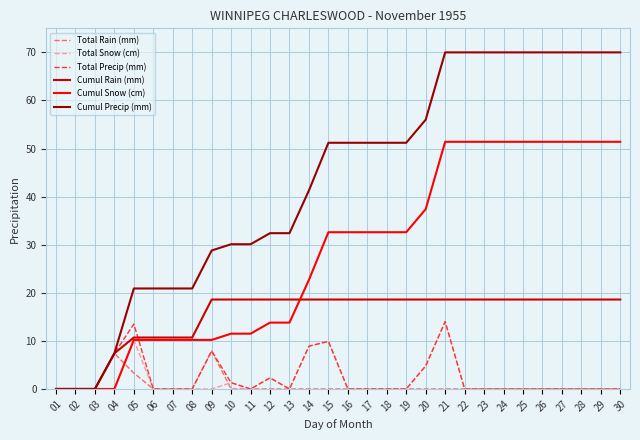

What is the maximum value for Total Precip (mm)?

14.0